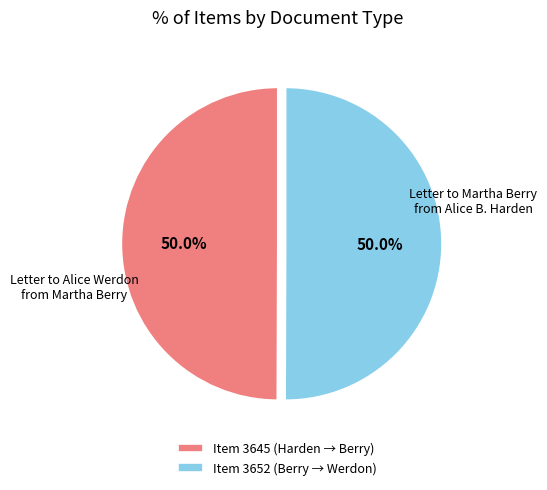

Combined, do Item 3652 (Berry → Werdon) and Item 3645 (Harden → Berry) account for over 50%?

Yes